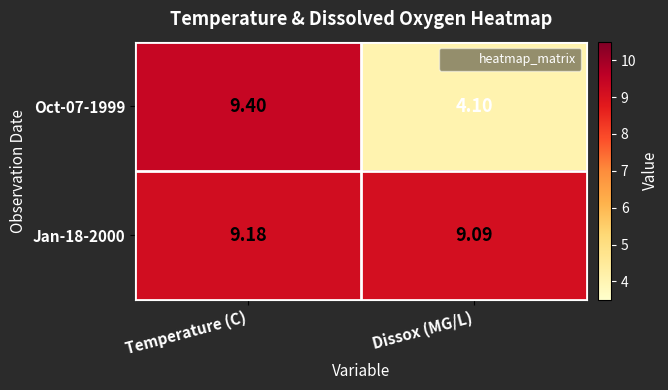

List the labels in order of Oct-07-1999 value, largest first.

Temperature (C), Dissox (MG/L)